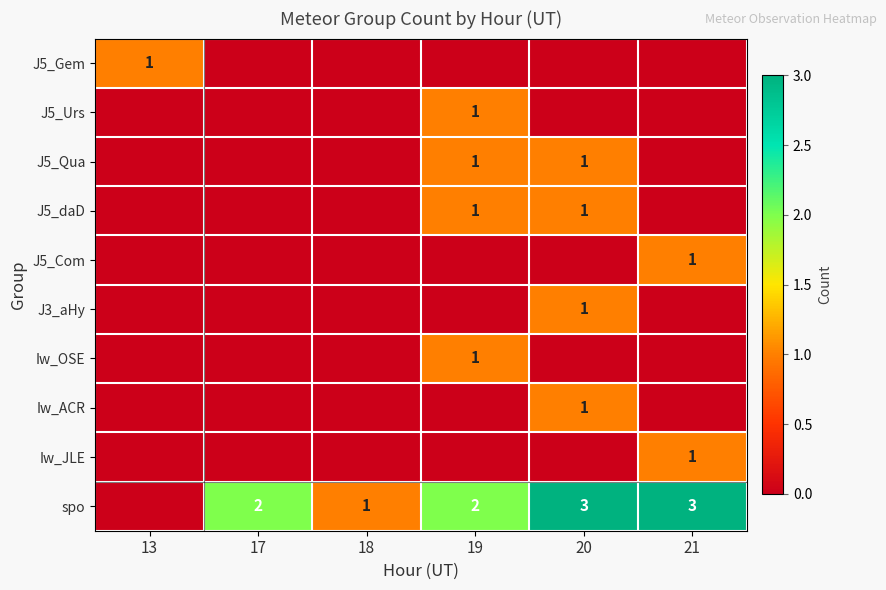

True or false: spo has a value of 4 at 21.

False